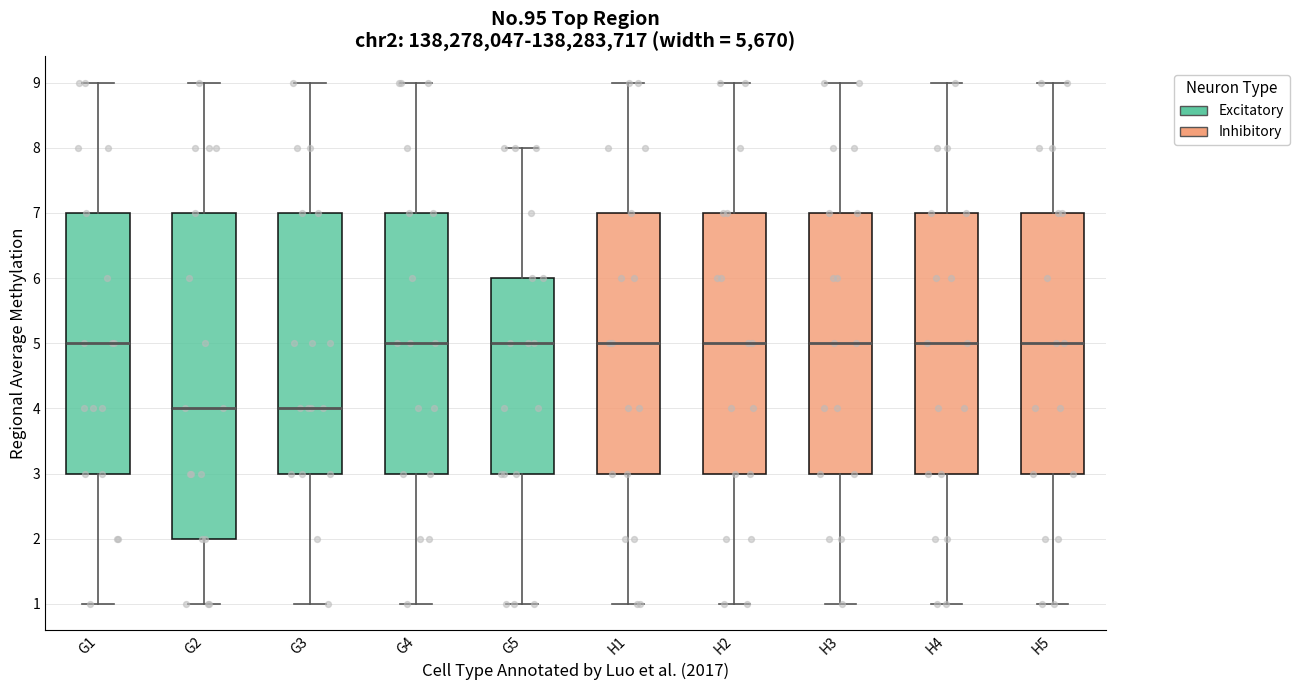

Which box is the tallest, from its lower edge to its upper edge?

G2